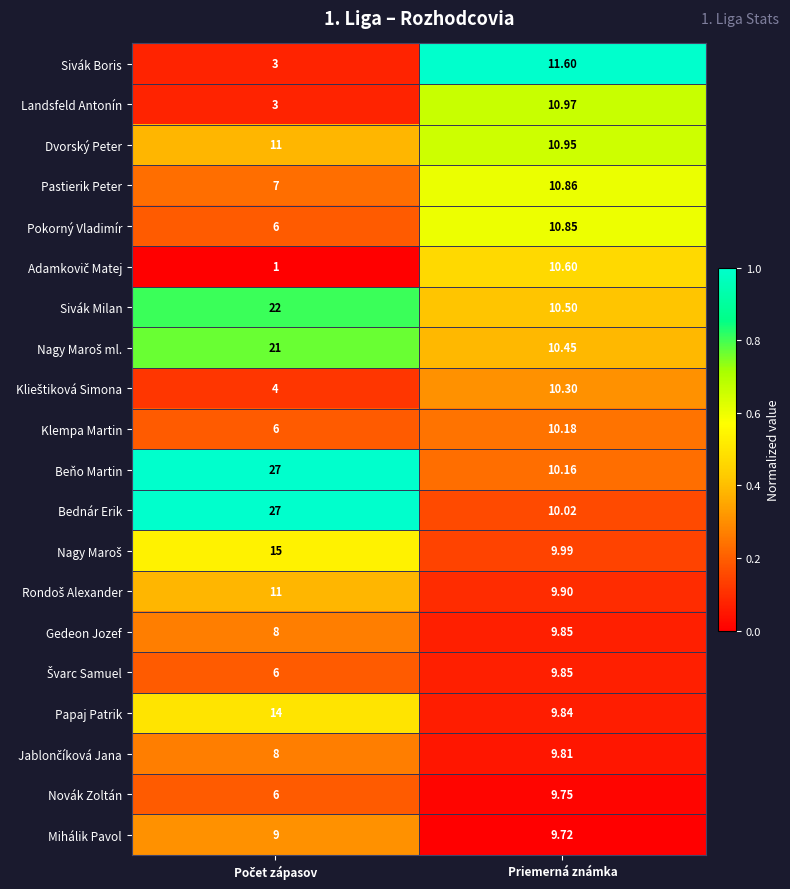

Which series has the widest spread of values?

Bednár Erik